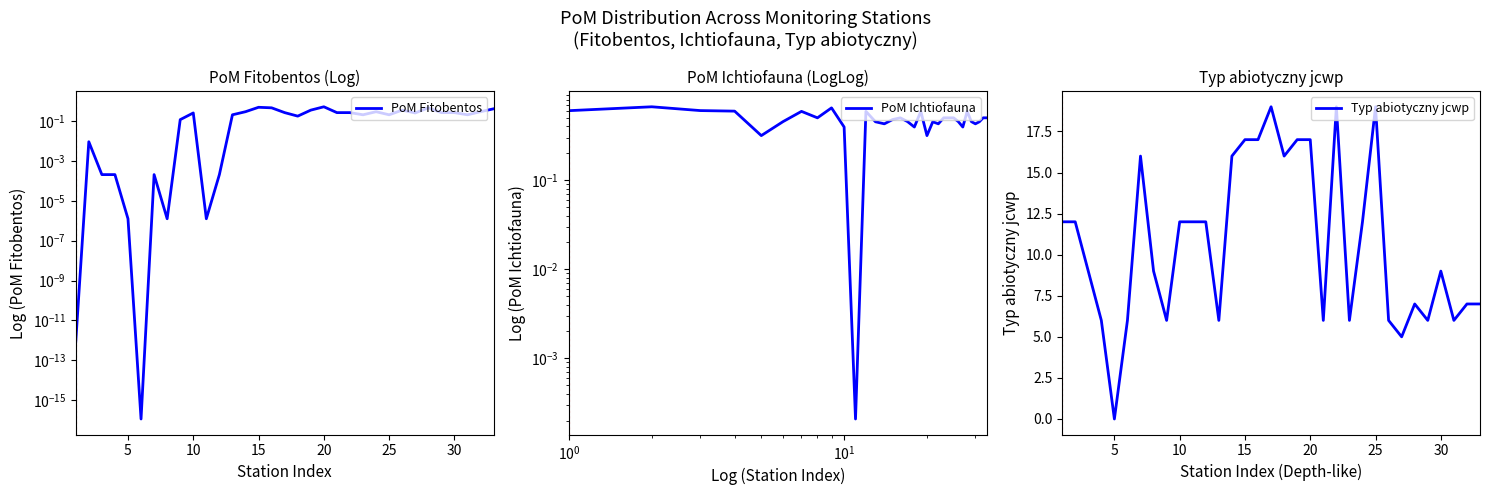

What are all the series names shown in the legend?

PoM Fitobentos, PoM Ichtiofauna, Typ abiotyczny jcwp